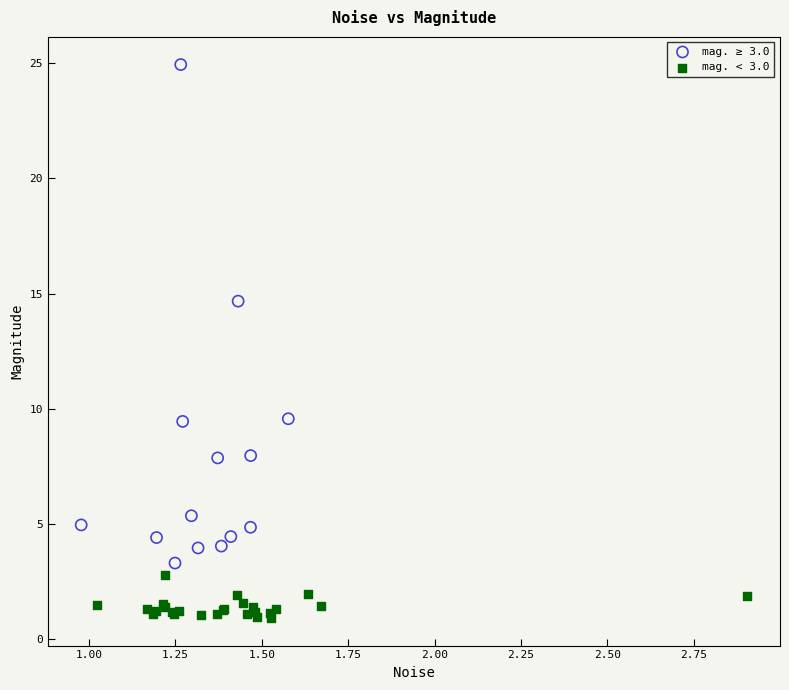

Which series has the largest Y range (max minus min)?

mag. ≥ 3.0